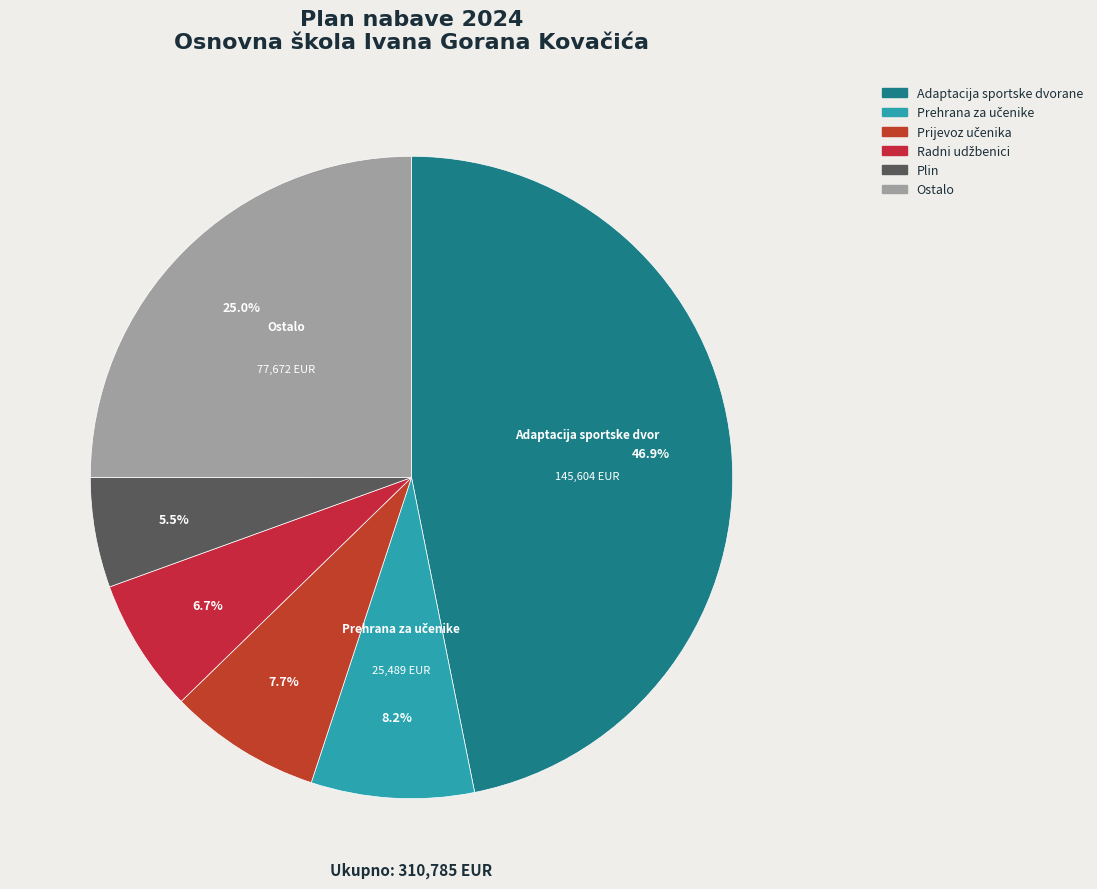

How many segments does this pie chart have?

6